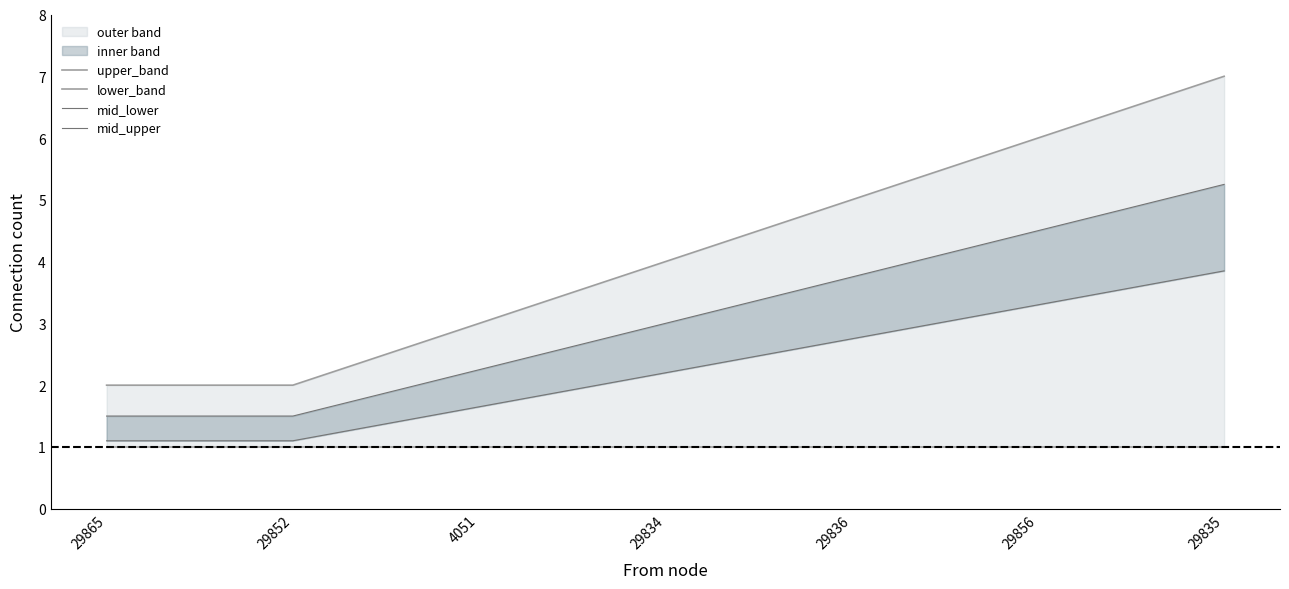

Where is mid_upper nearest to the value 3?

29834